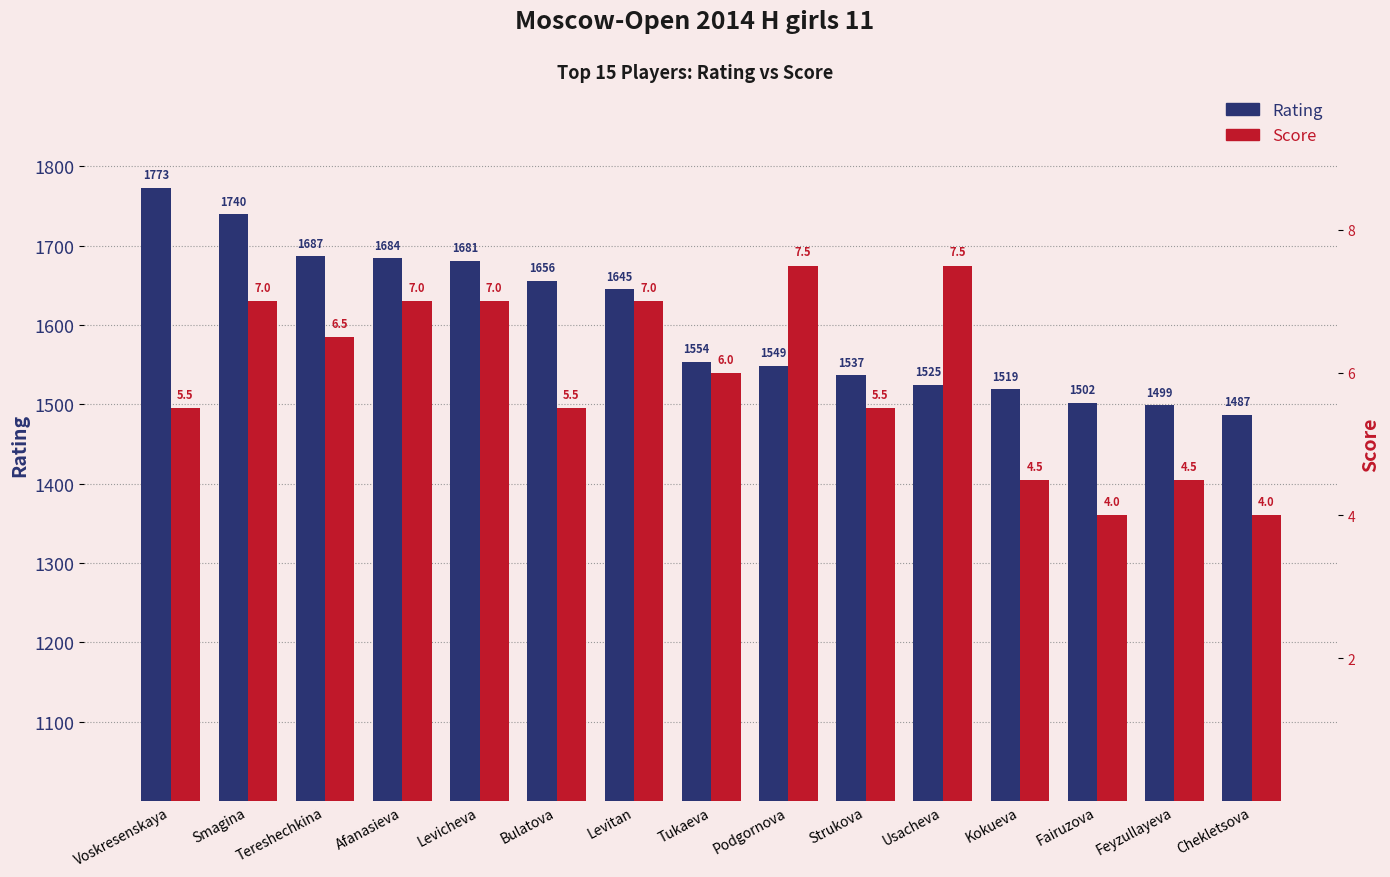

Count the number of data series in this chart.

2